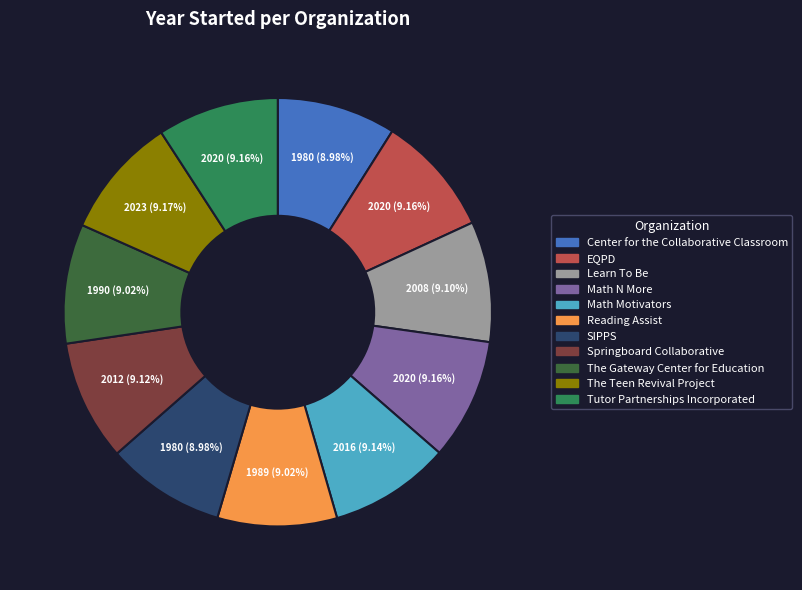

Is Reading Assist the majority of the pie?

No